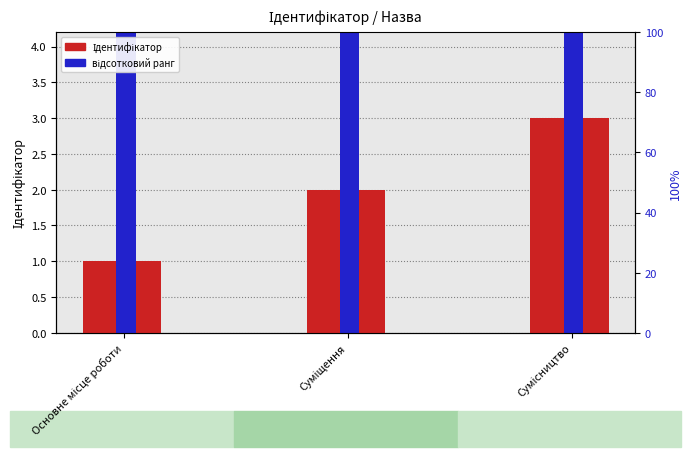

What is the approximate value of Ідентифікатор at Основне місце роботи?

1.0